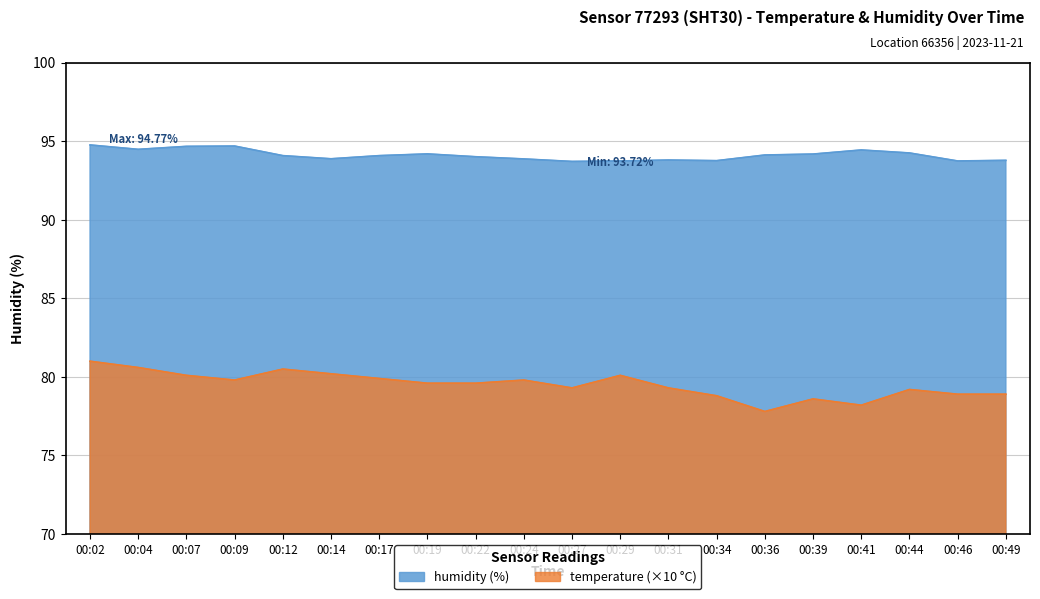

True or false: humidity and temperature cross at least once.

False